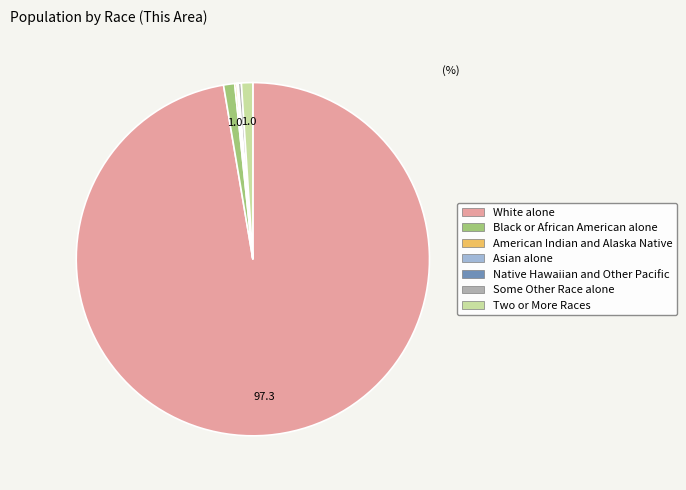

Combined, do Some Other Race alone and Black or African American alone account for over 50%?

No